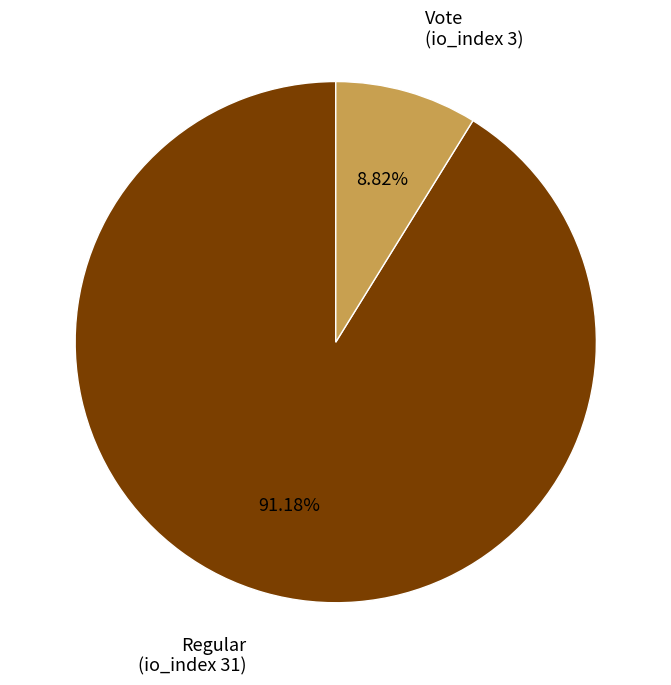

To the nearest percent, what is the average slice percentage?

50%